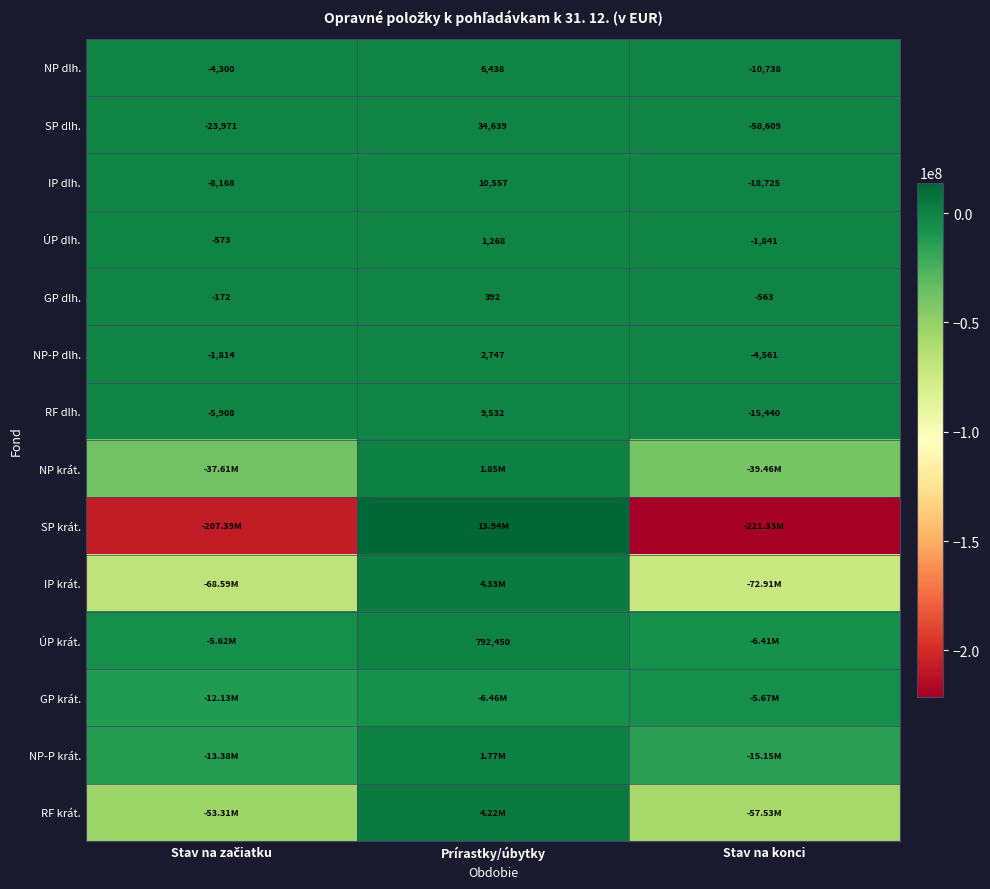

How many positive values does the ÚP krát. series have?

1